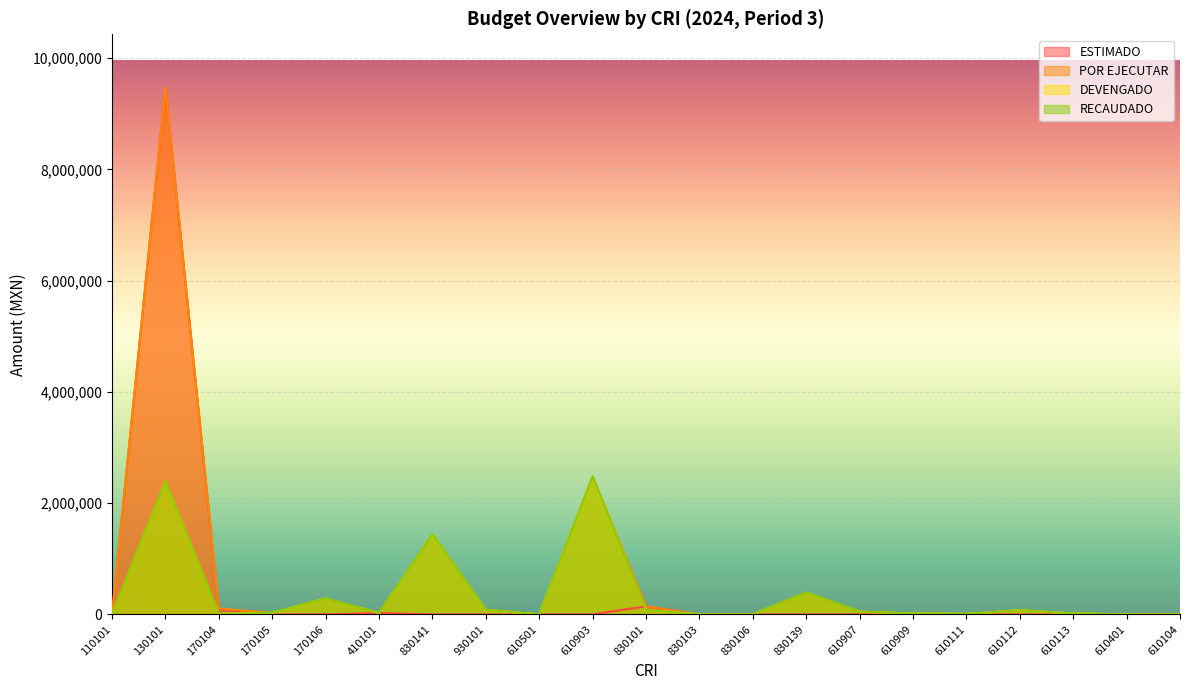

What is the sum of the POR EJECUTAR values at 610501 and 610907?

50001.0